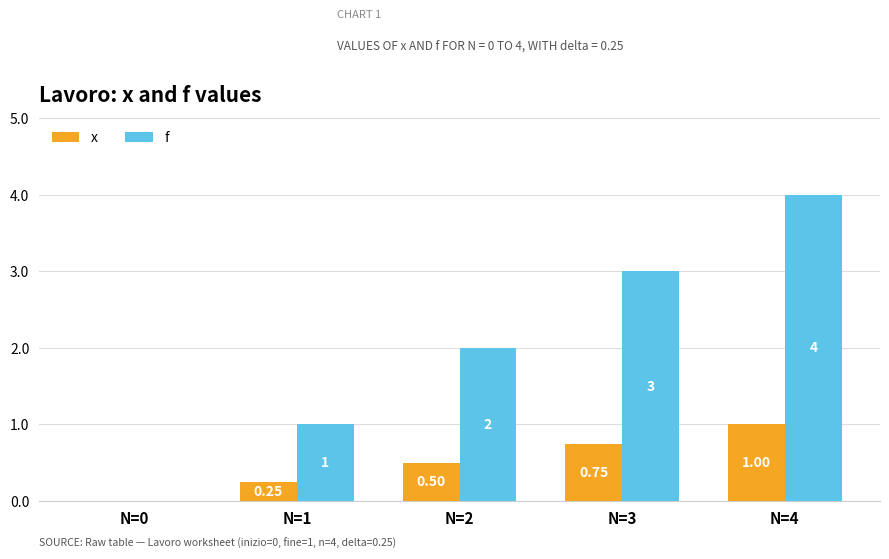

Where is f nearest to the value 2?

N=2